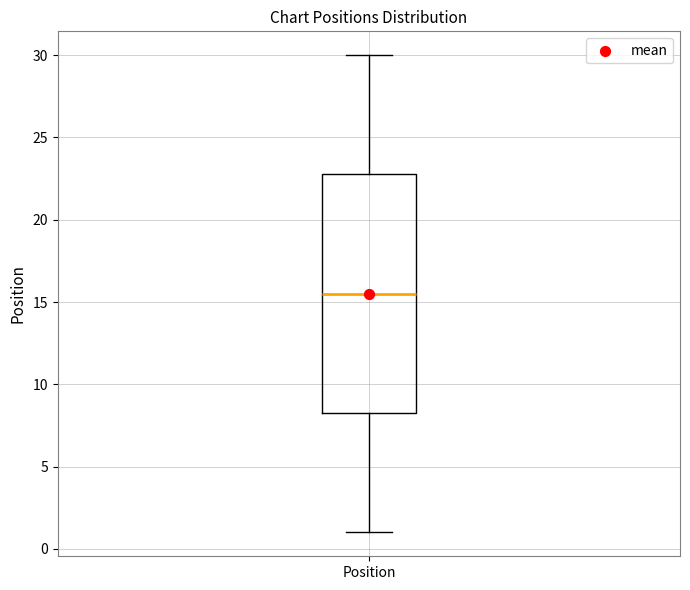

Read this box plot against the y-axis: the position of the median line, the range covered by the box, and the ends of both whiskers. The values are not printed on the chart, so give them approximately, as read against the axis.

median 15.5, box 8.5 to 23.0, whiskers 1.0 to 30.0